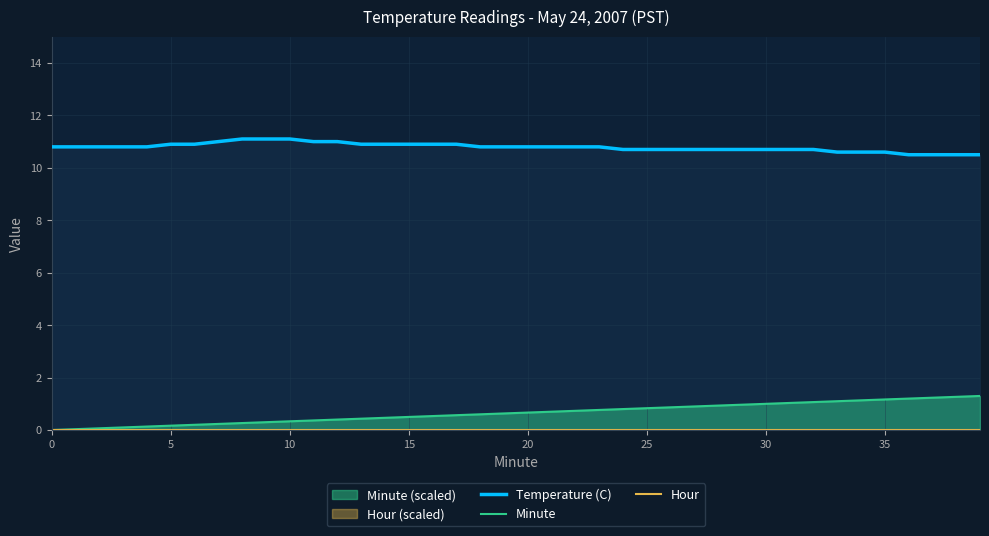

True or false: Minute has a value of 0.5 at 15.

True